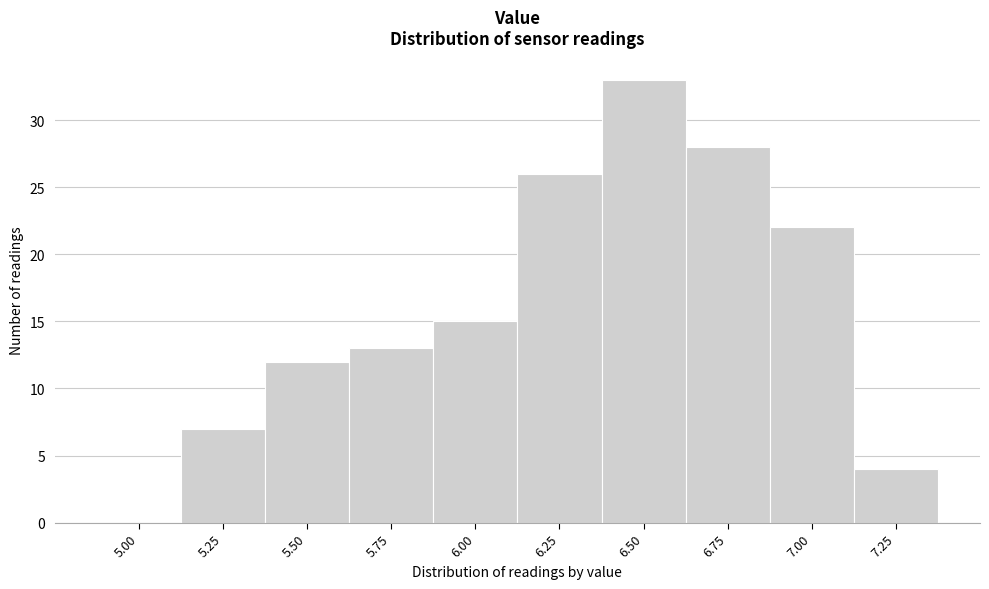

Reading left to right, what are all the values shown in this chart?

5.00=0	5.25=7	5.50=12	5.75=13	6.00=15	6.25=26	6.50=33	6.75=28	7.00=22	7.25=4